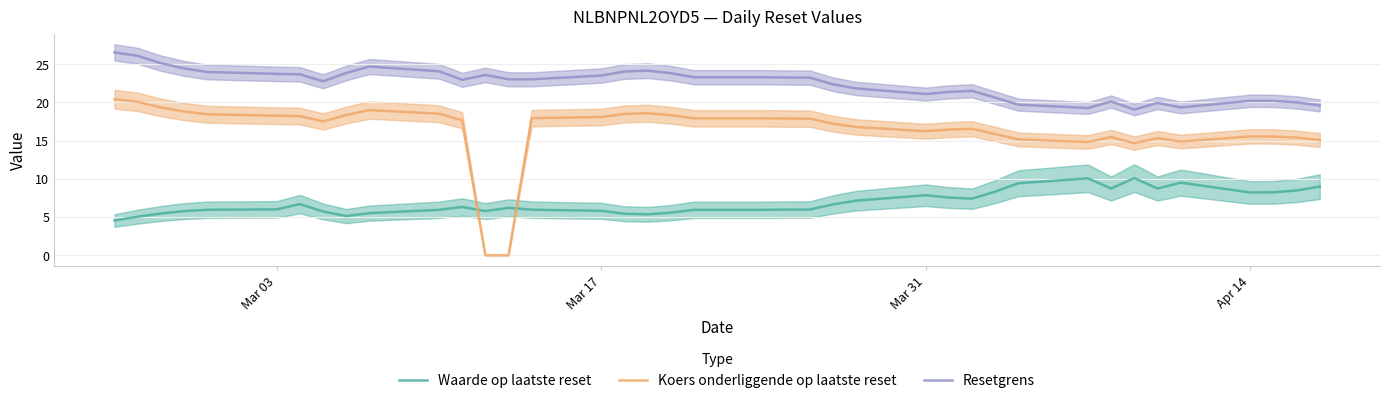

How many data points in Koers onderliggende op laatste reset are above 17?

22